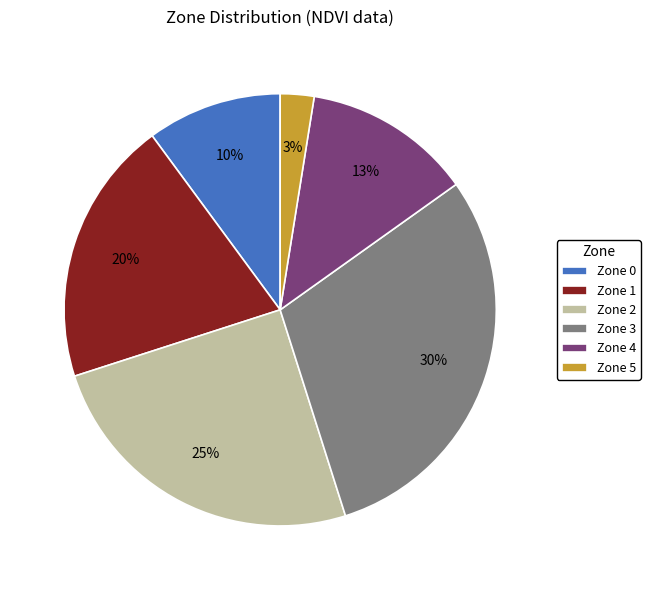

The Zone 0 slice represents 4% of the pie. True or false?

False